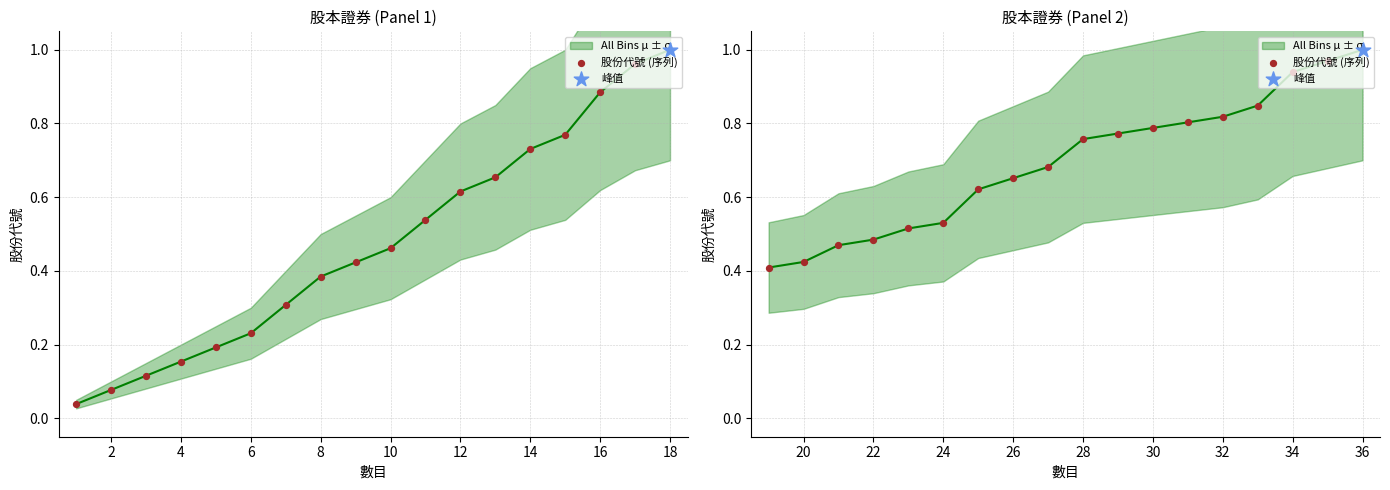

Which series has the largest total across all categories?

All Bins μ ± σ